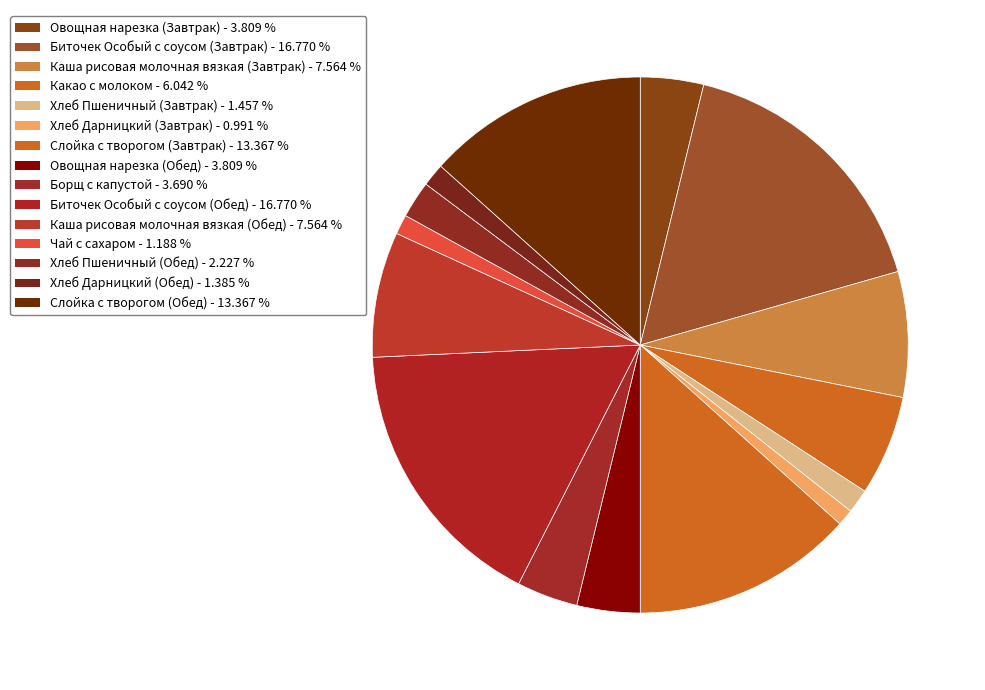

Which category has the biggest portion of the pie?

Биточек Особый с соусом (Завтрак)